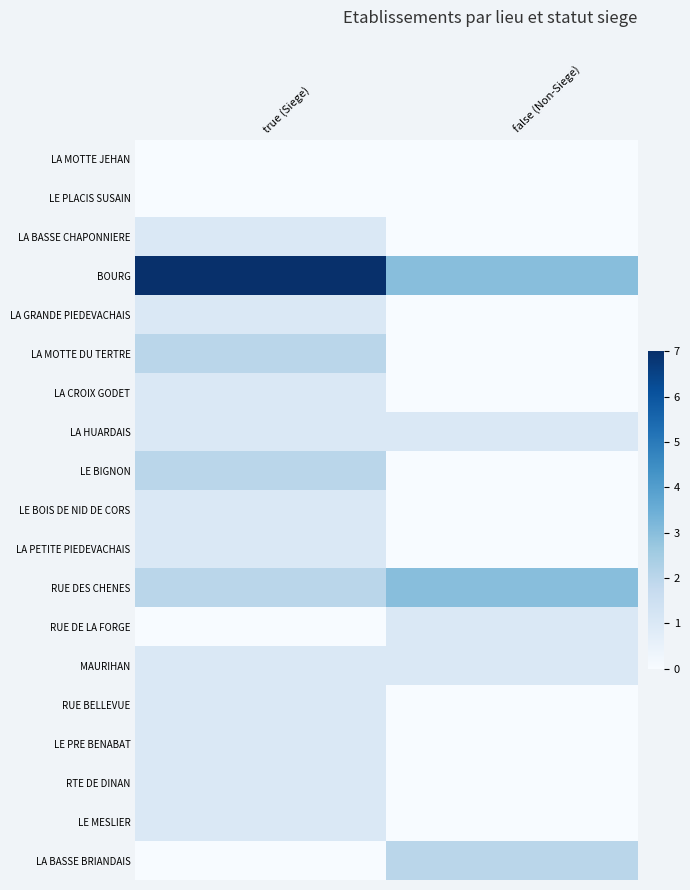

Count the number of categories in the chart.

2